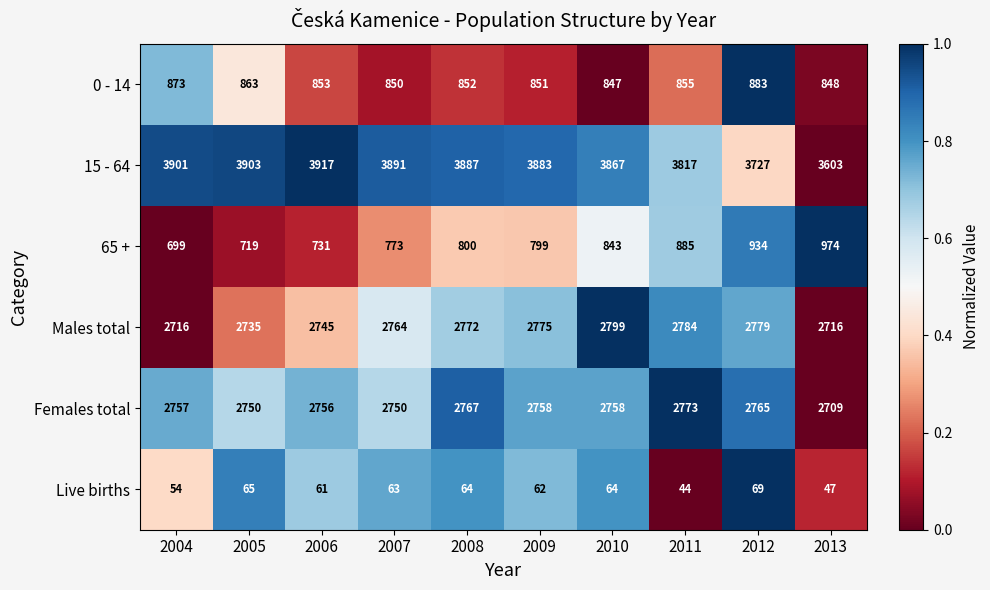

The 15 - 64 series shows 3891 at 2007. True or false?

True